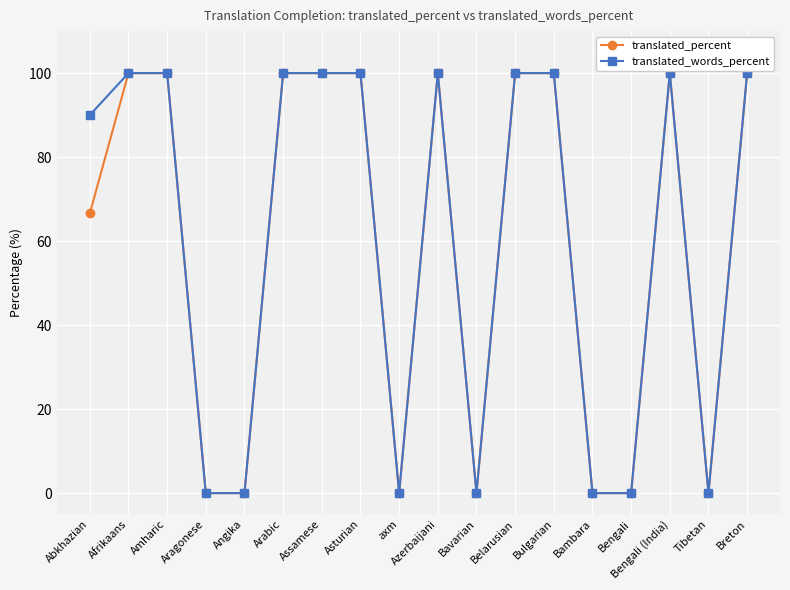

At how many categories does at least one series exceed 34?

11